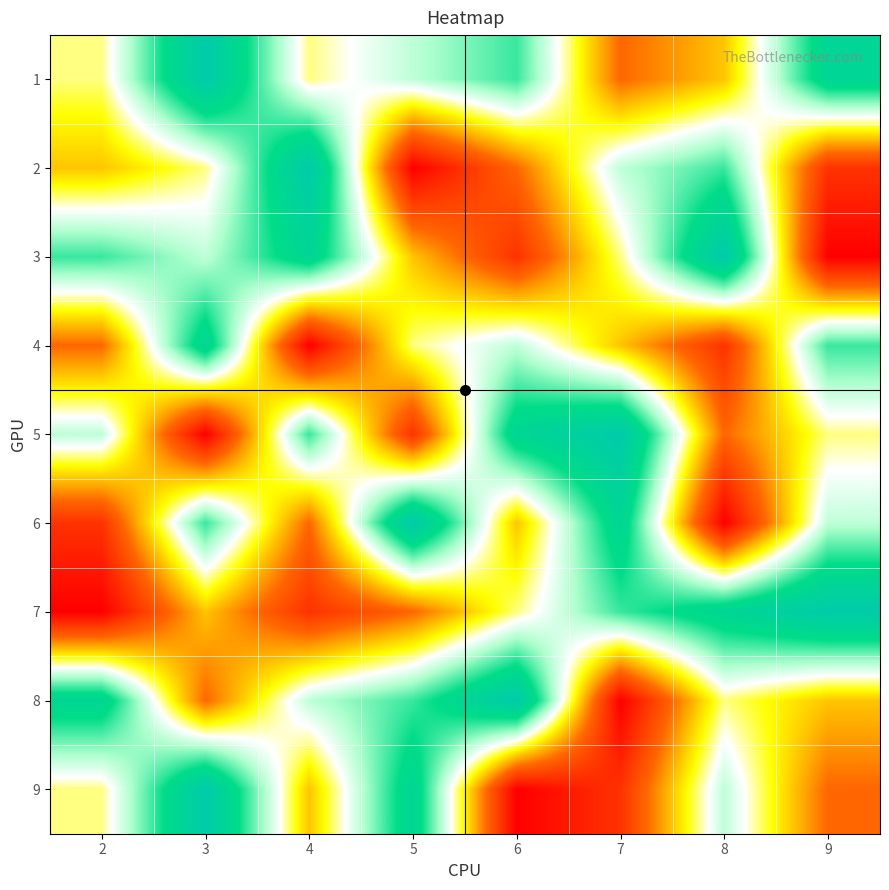

What is the maximum value shown in the chart?

9